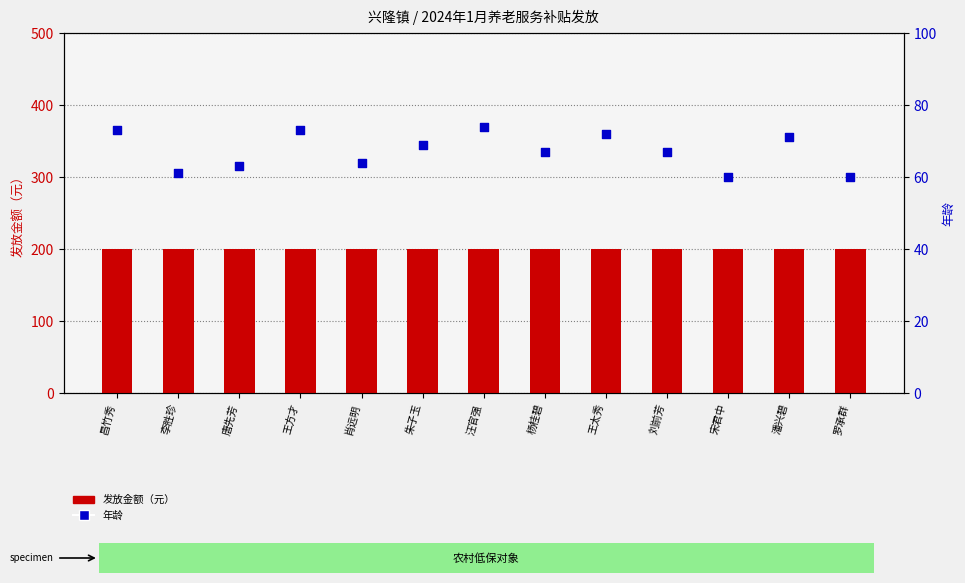

At which category is the sum across all series the highest?

汪官强